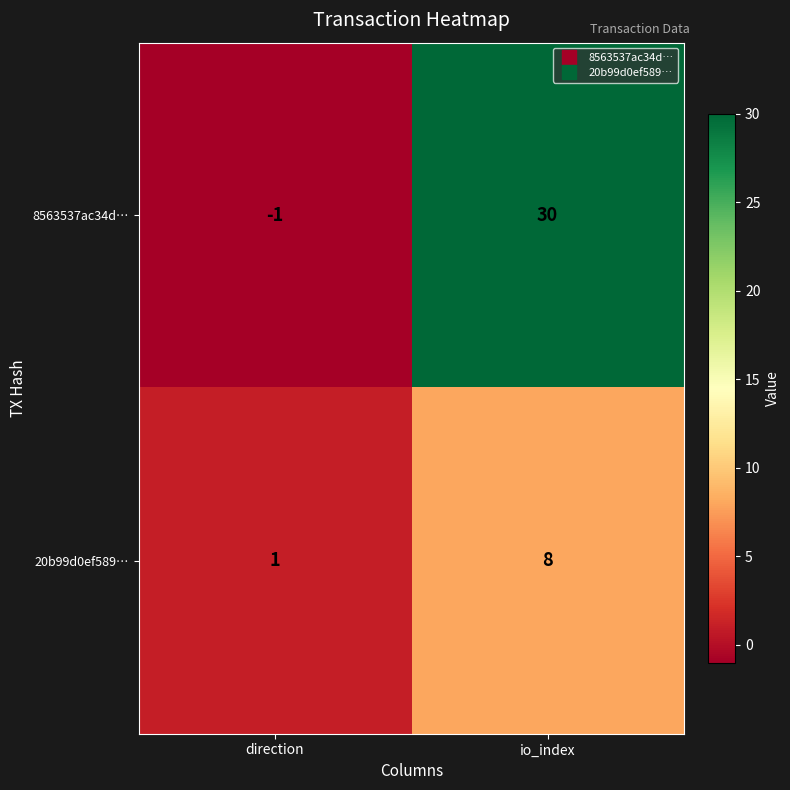

How many data points does each series have?

2